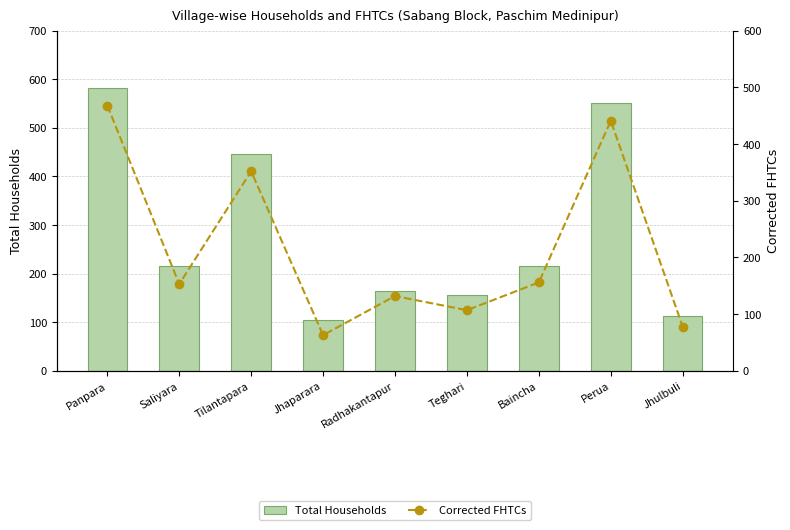

Which series changed the most between Saliyara and Radhakantapur?

Total Households